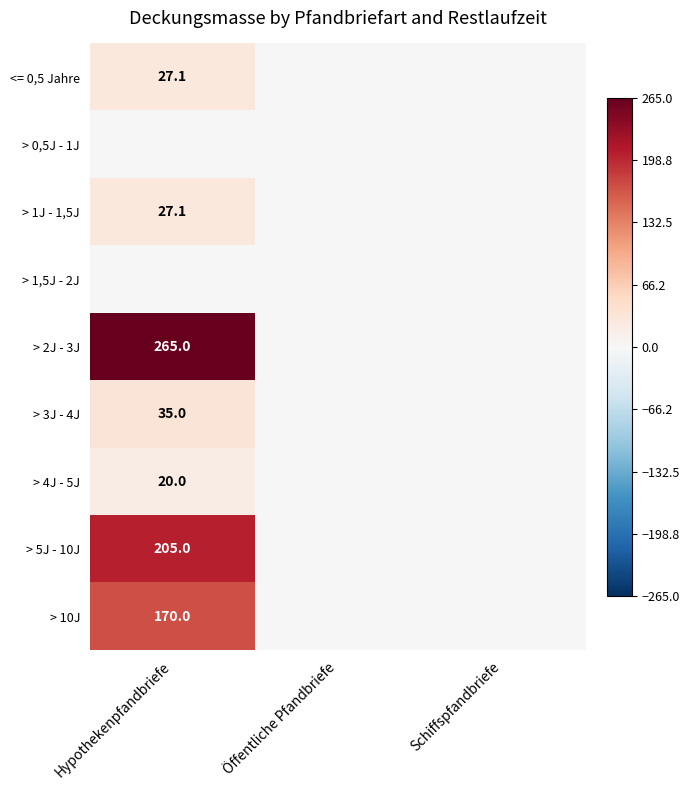

The > 3J - 4J series shows 53.3 at Hypothekenpfandbriefe. True or false?

False